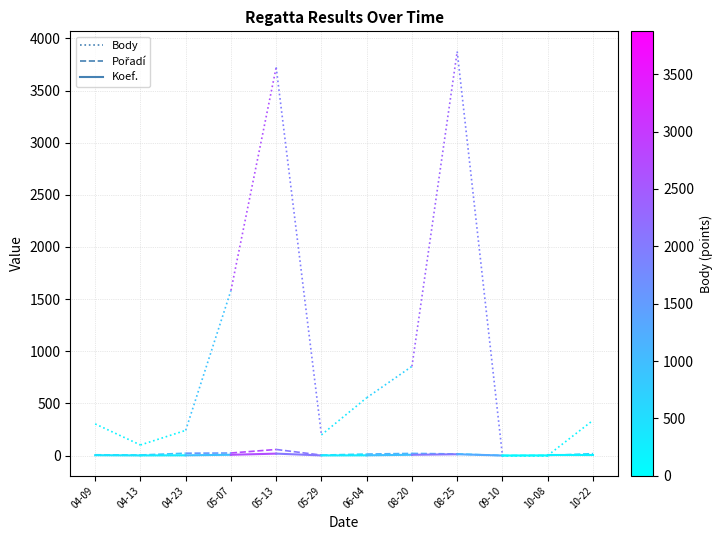

What is the value of the Koef. point at the 2nd from the left?

1